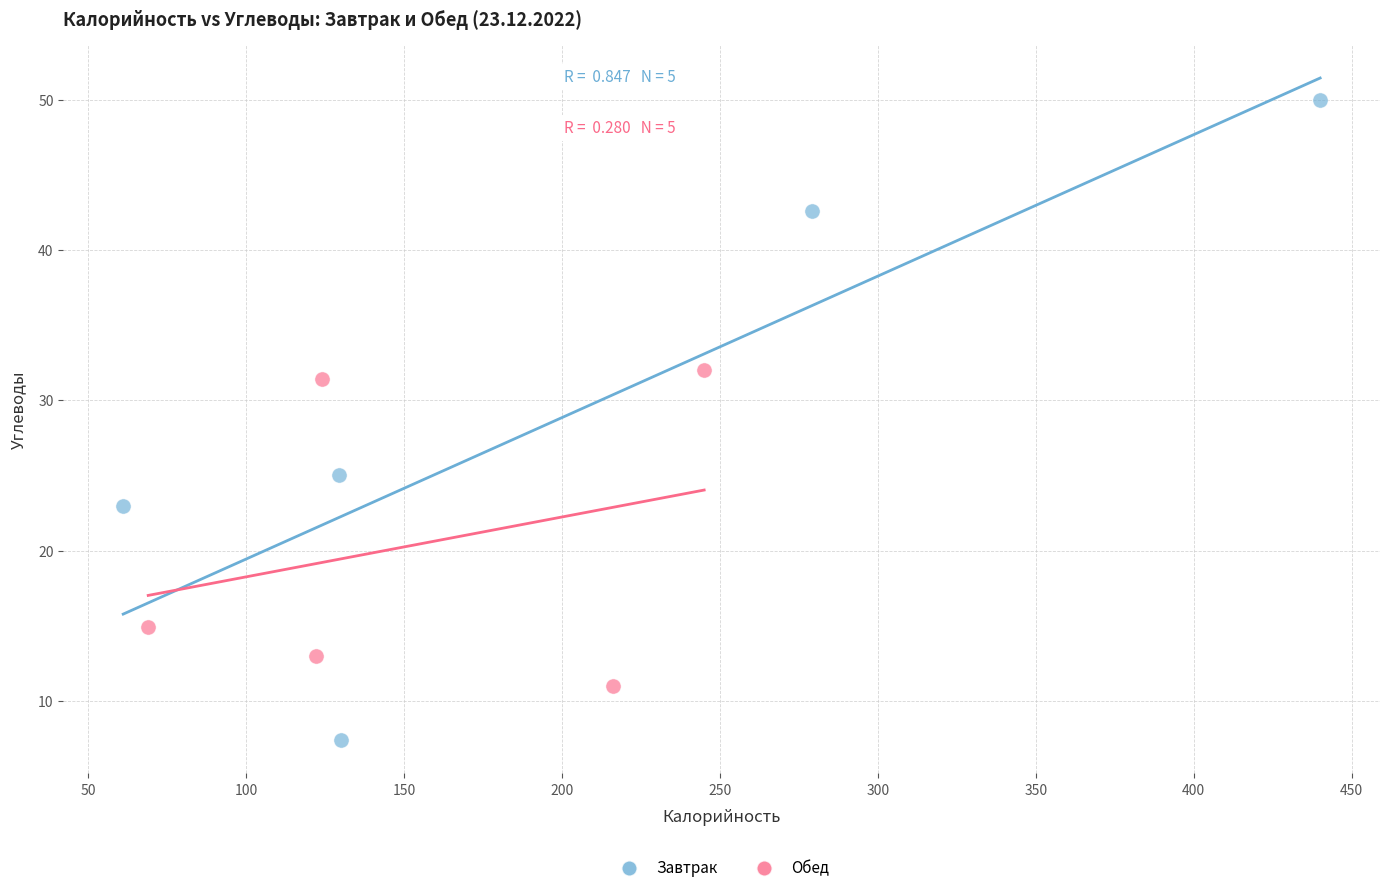

What are all the series names shown in the legend?

Завтрак, Обед